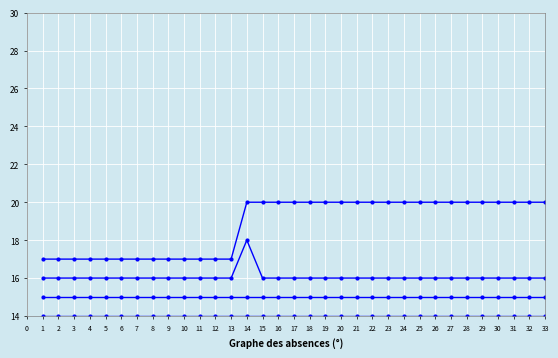

How many categories are shown in the chart?

33